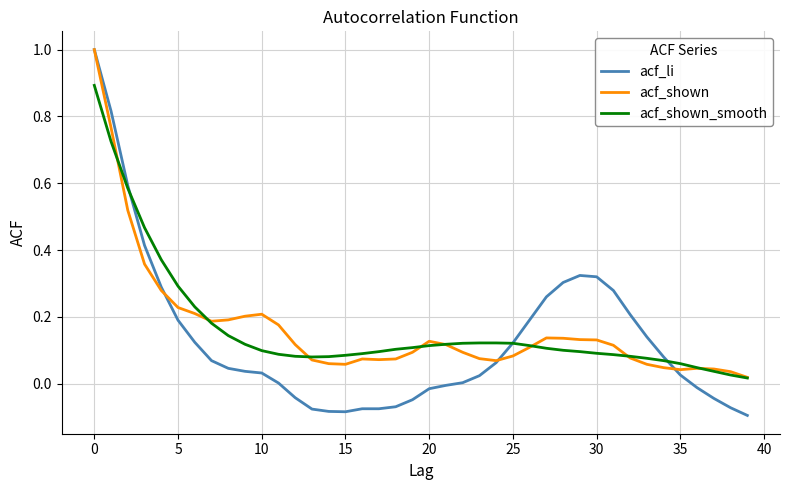

What are all the series names shown in the legend?

acf_li, acf_shown, acf_shown_smooth